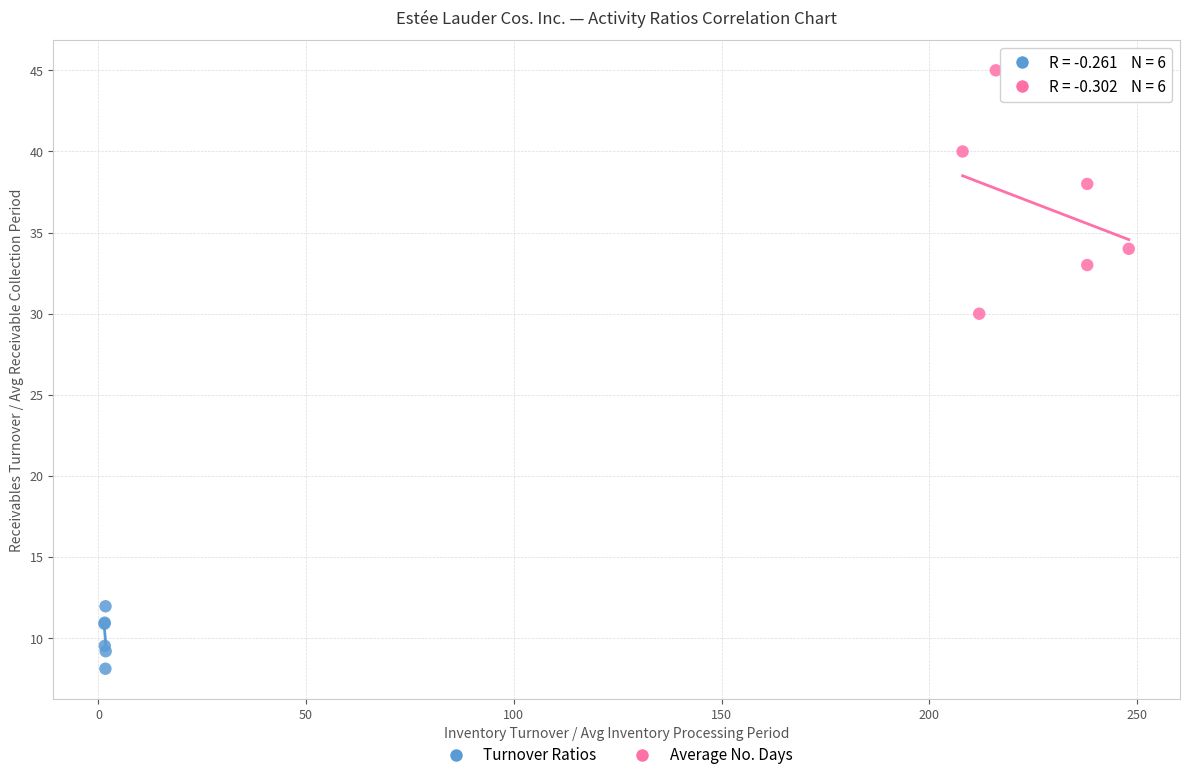

Which series has the widest spread of Y values?

Average No. Days